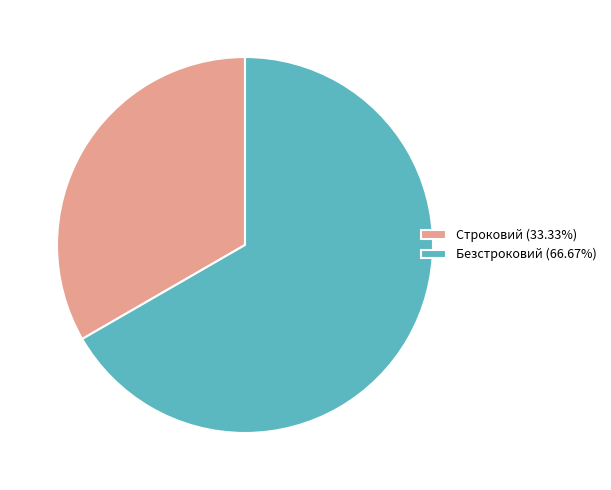

Rank the categories by value from lowest to highest.

Строковий, Безстроковий